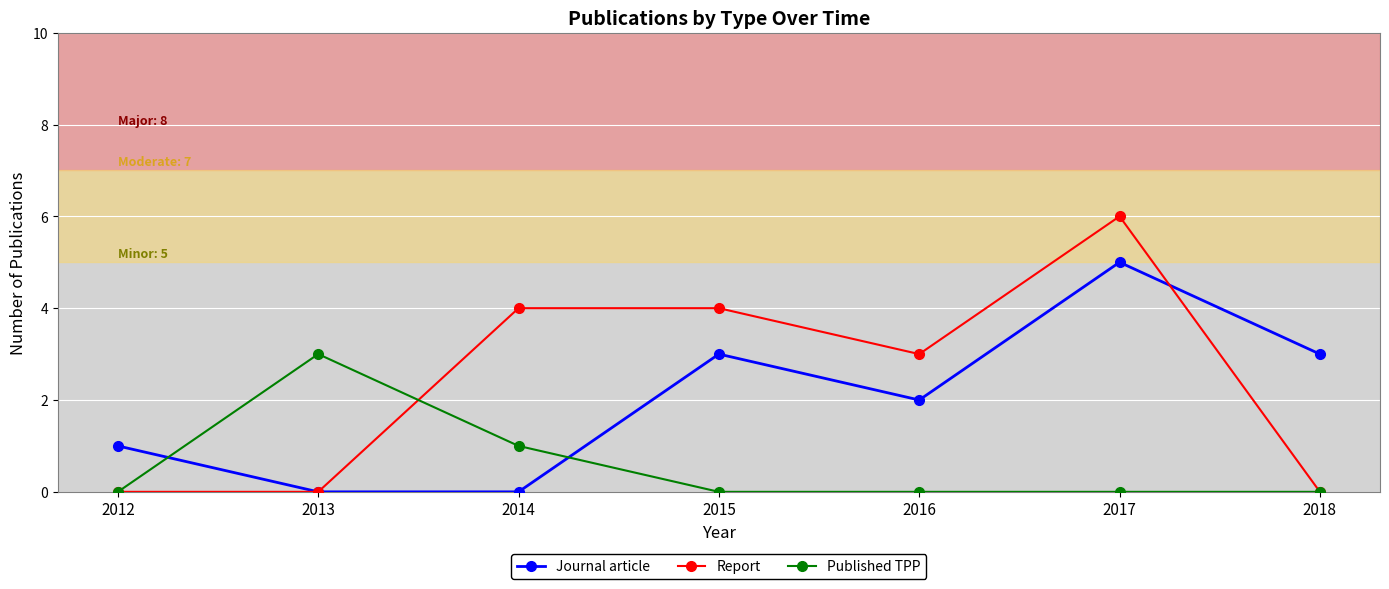

What is the total value across all series at 2012?

1